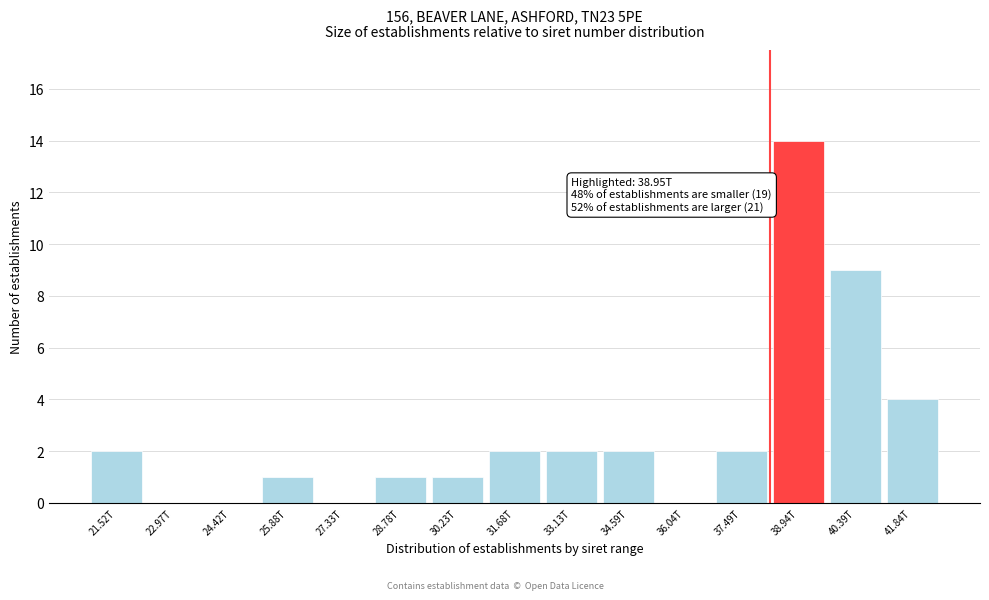

Reading right to left, what are all the values shown in this chart?

41.84T=4	40.39T=9	38.94T=14	37.49T=2	36.04T=0	34.59T=2	33.13T=2	31.68T=2	30.23T=1	28.78T=1	27.33T=0	25.88T=1	24.42T=0	22.97T=0	21.52T=2